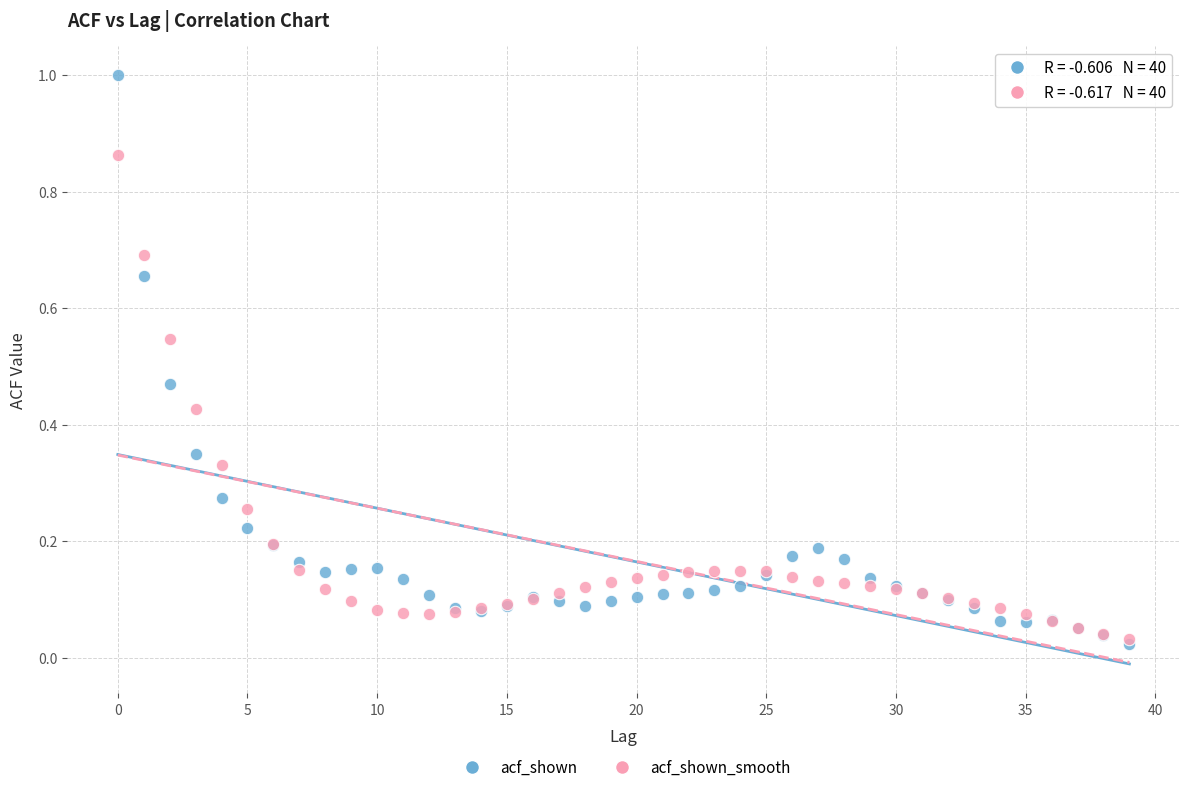

Which series contains the lowest Y value?

acf_shown